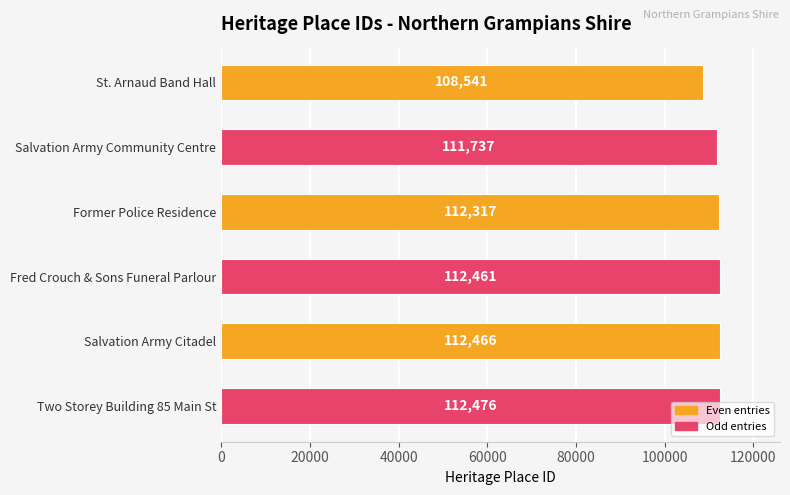

What position from the top is Salvation Army Community Centre?

2